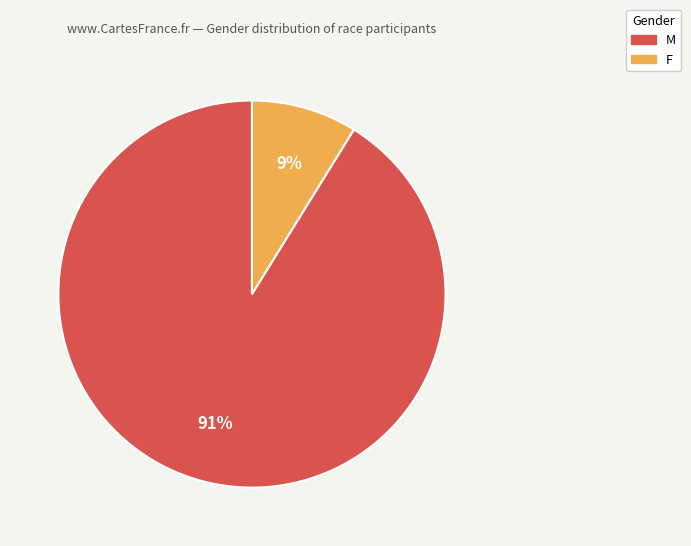

What is the largest slice in the pie chart?

M